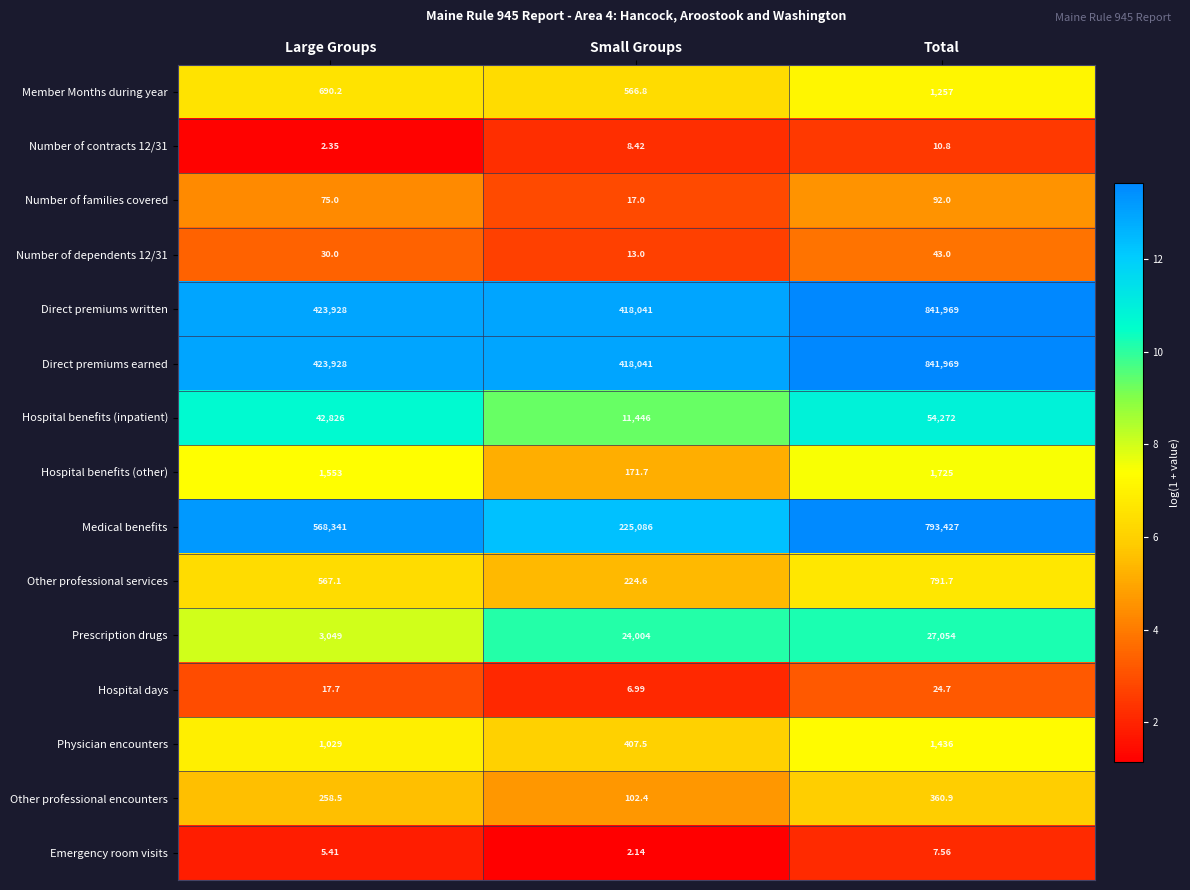

Which series has the largest range (max minus min)?

Medical benefits